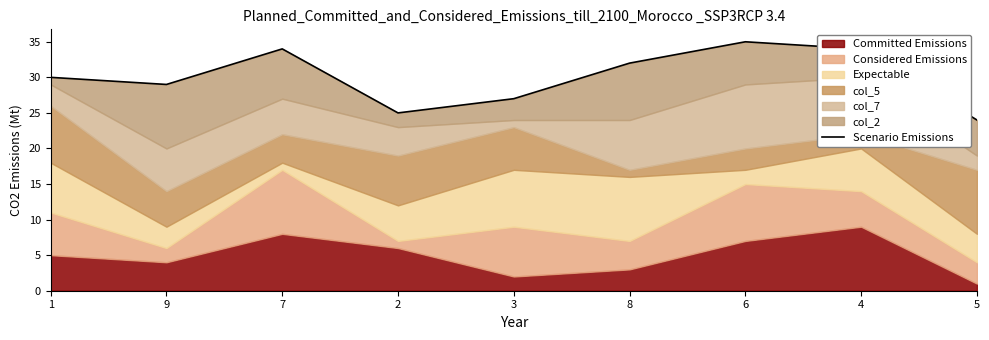

The value at 7 is 13. True or false?

False